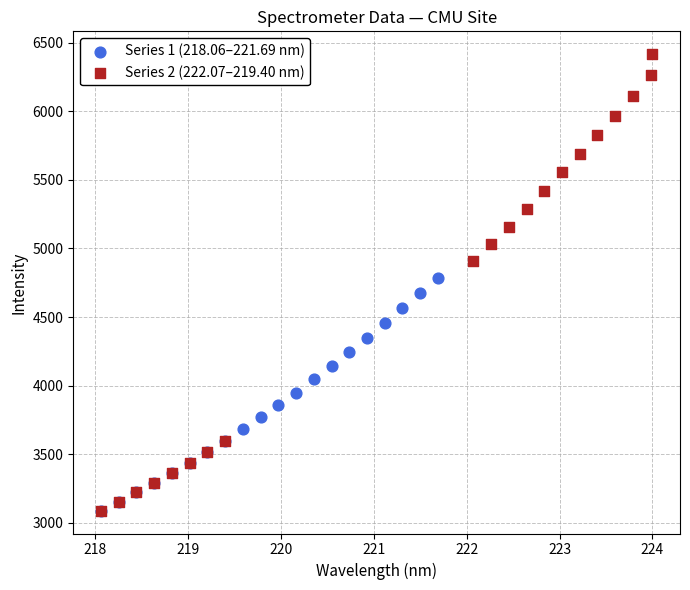

Which series has the largest Y range (max minus min)?

Series 2 (222.07–219.40 nm)